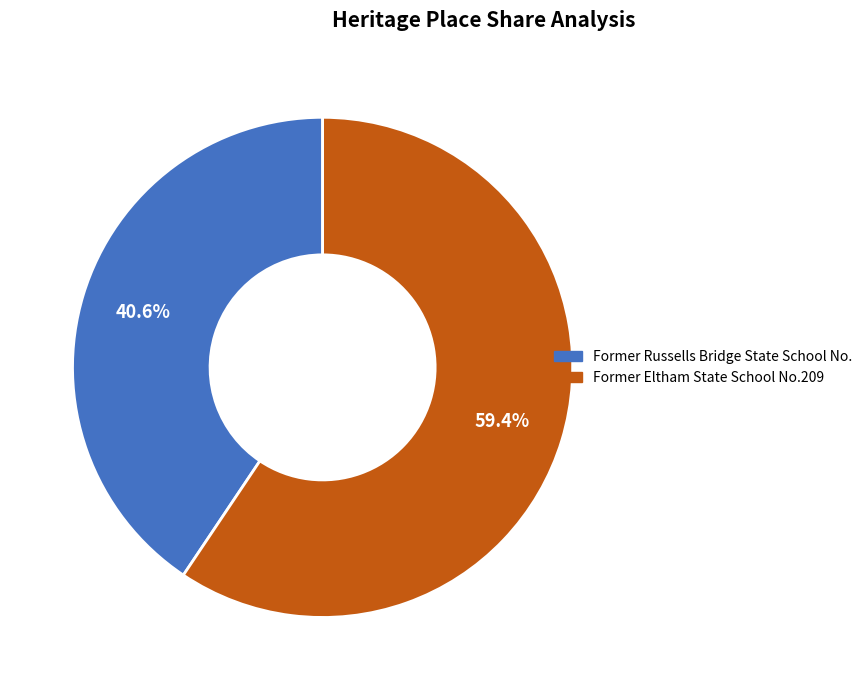

To the nearest percent, what is the average slice percentage?

50%